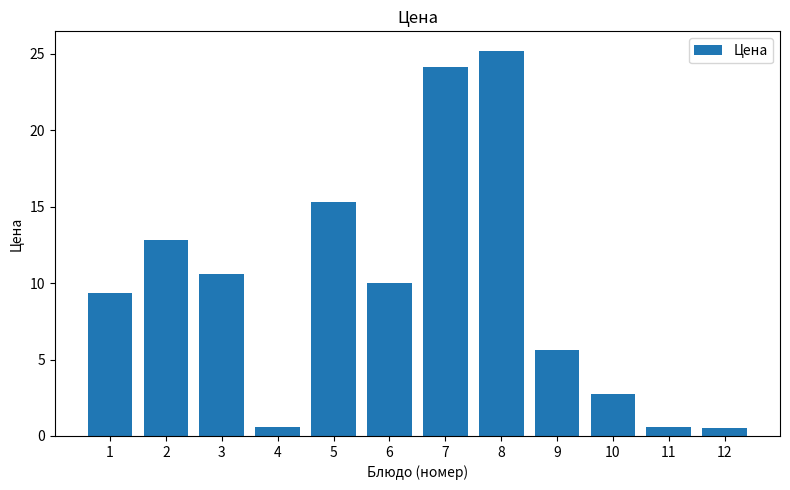

What is the greatest value displayed?

25.2